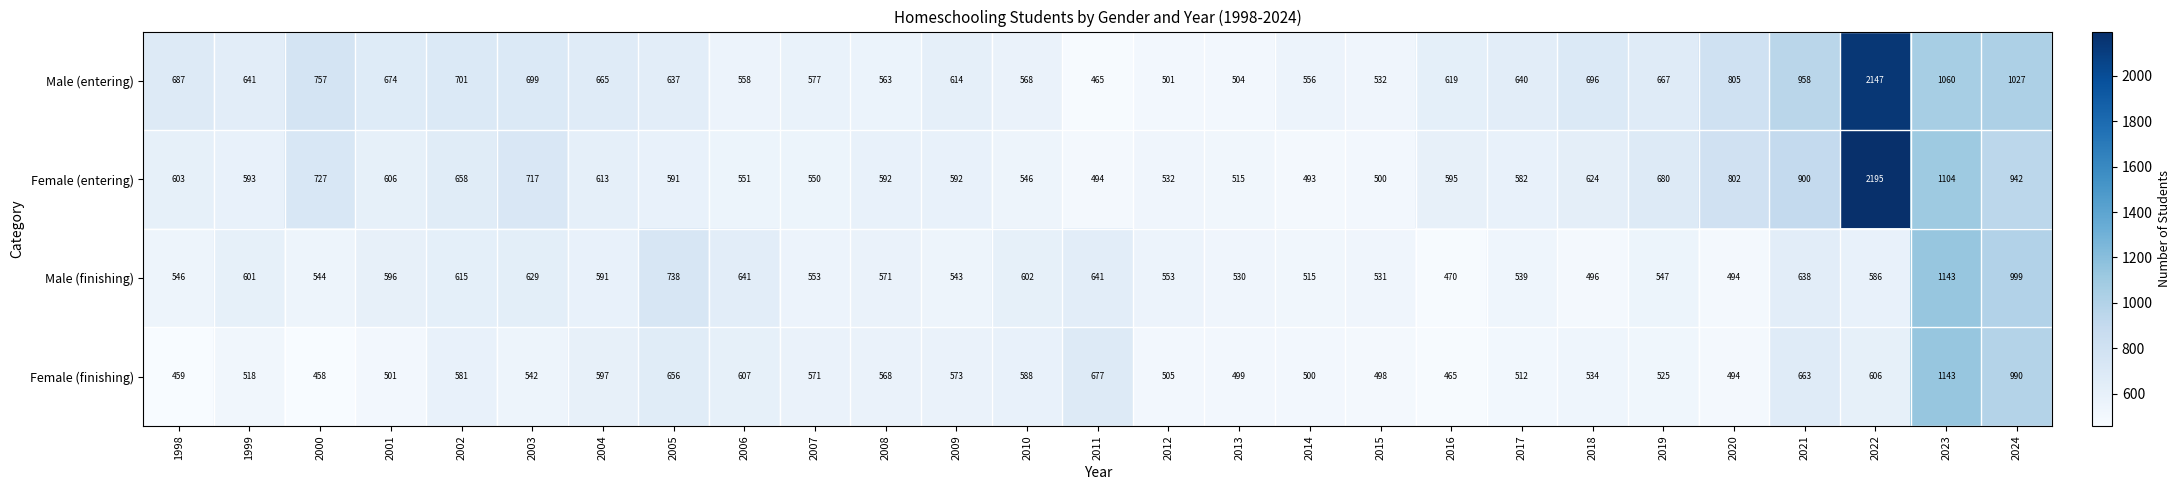

Rank the series by their average value, from lowest to highest.

Female (finishing), Male (finishing), Female (entering), Male (entering)